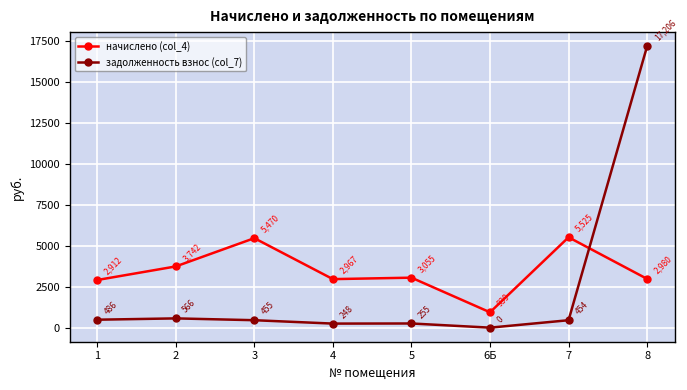

Does the chart have visible grid lines?

Yes